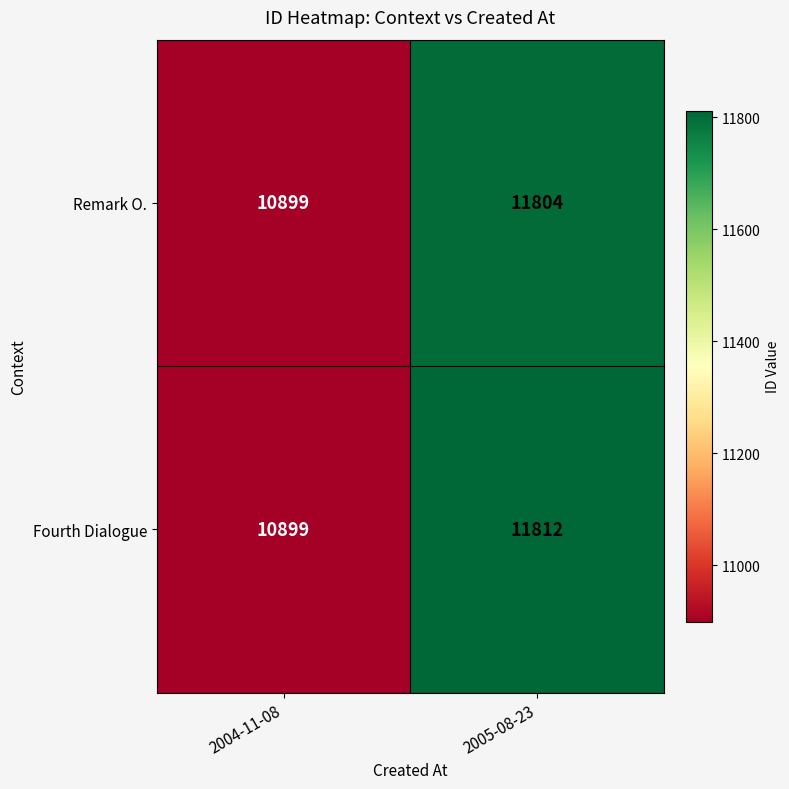

Reading left to right, what are all the values shown in this chart?

Remark O.: 2004-11-08=10899	2005-08-23=11804
Fourth Dialogue: 2004-11-08=10899	2005-08-23=11812